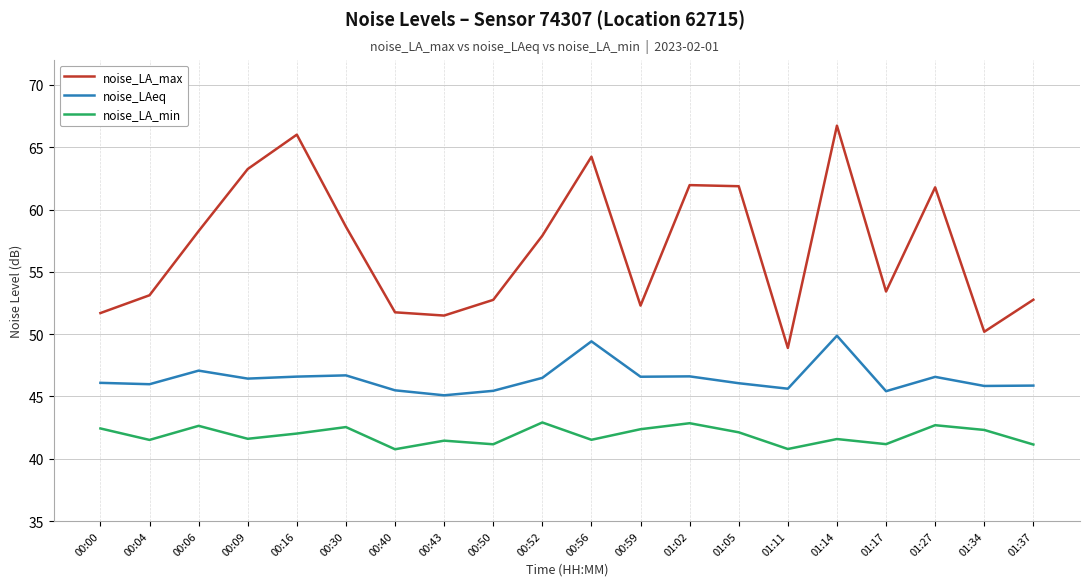

What is the sum of the noise_LA_max values at 00:40 and 01:34?

101.9